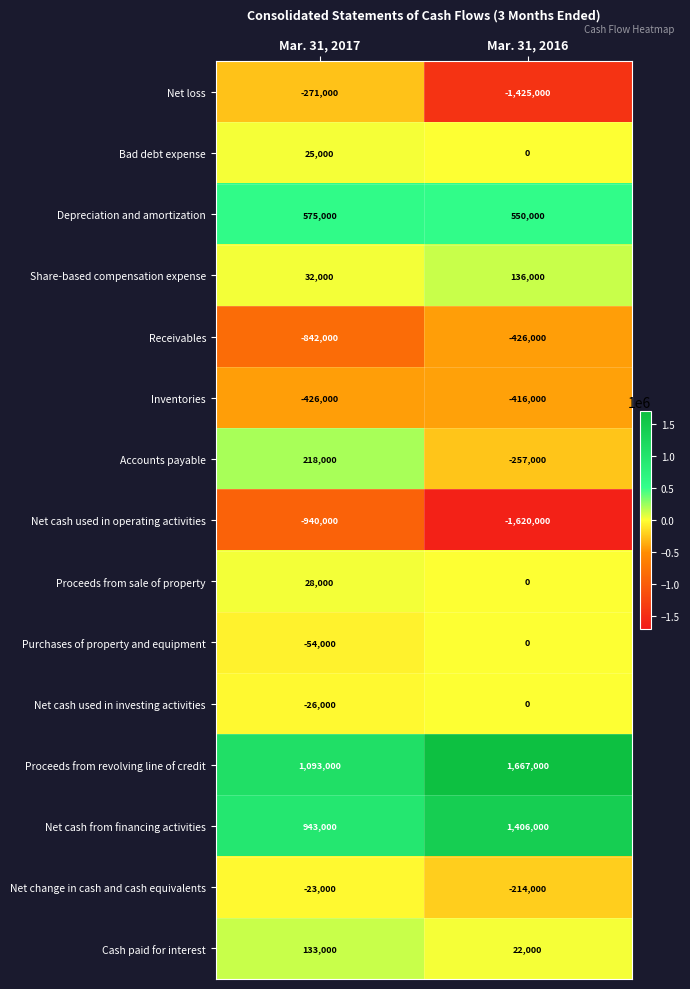

Which series has the largest total across all categories?

Proceeds from revolving line of credit